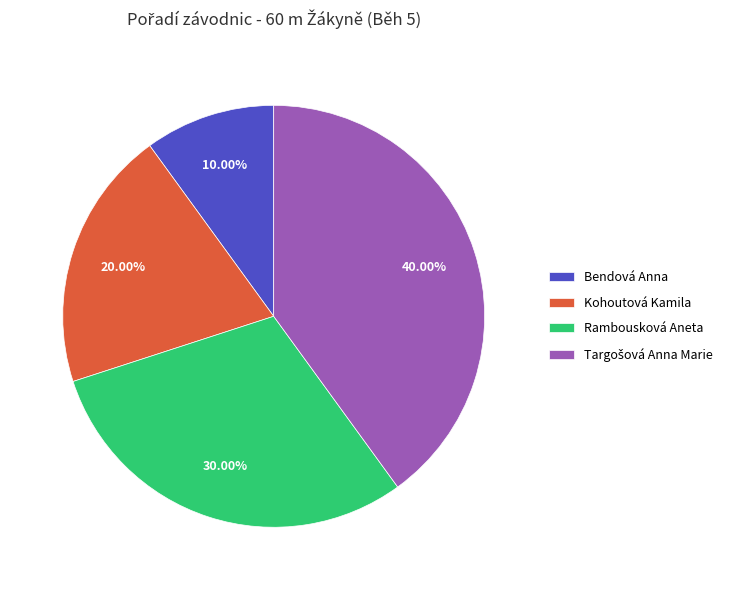

What is the smallest slice in the pie chart?

Bendová Anna